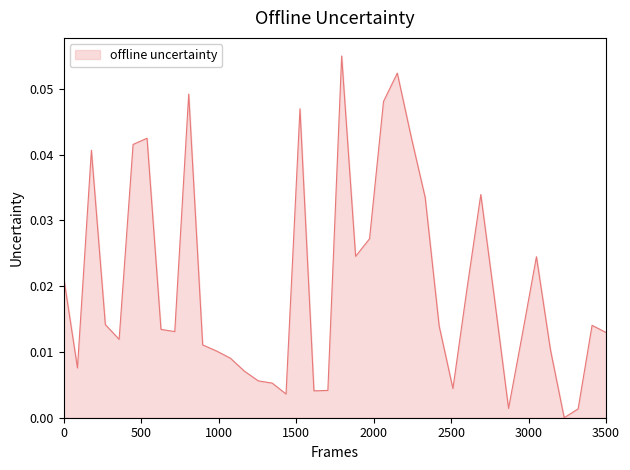

Does the chart display data point markers on the line(s)?

No